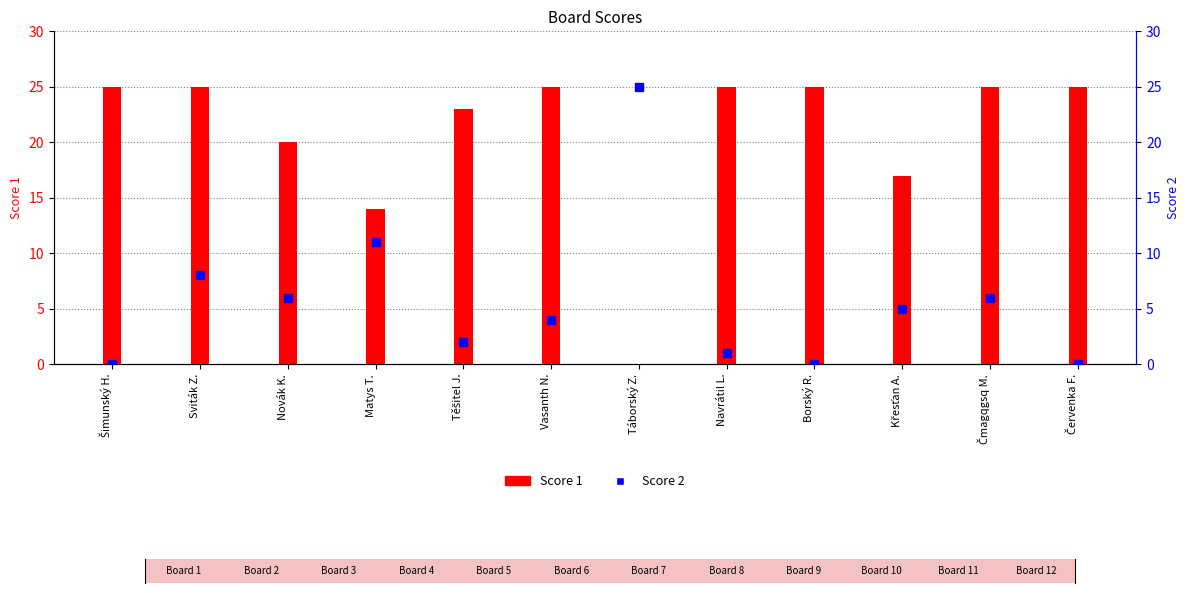

What is the average value of the Score 2 series?

6